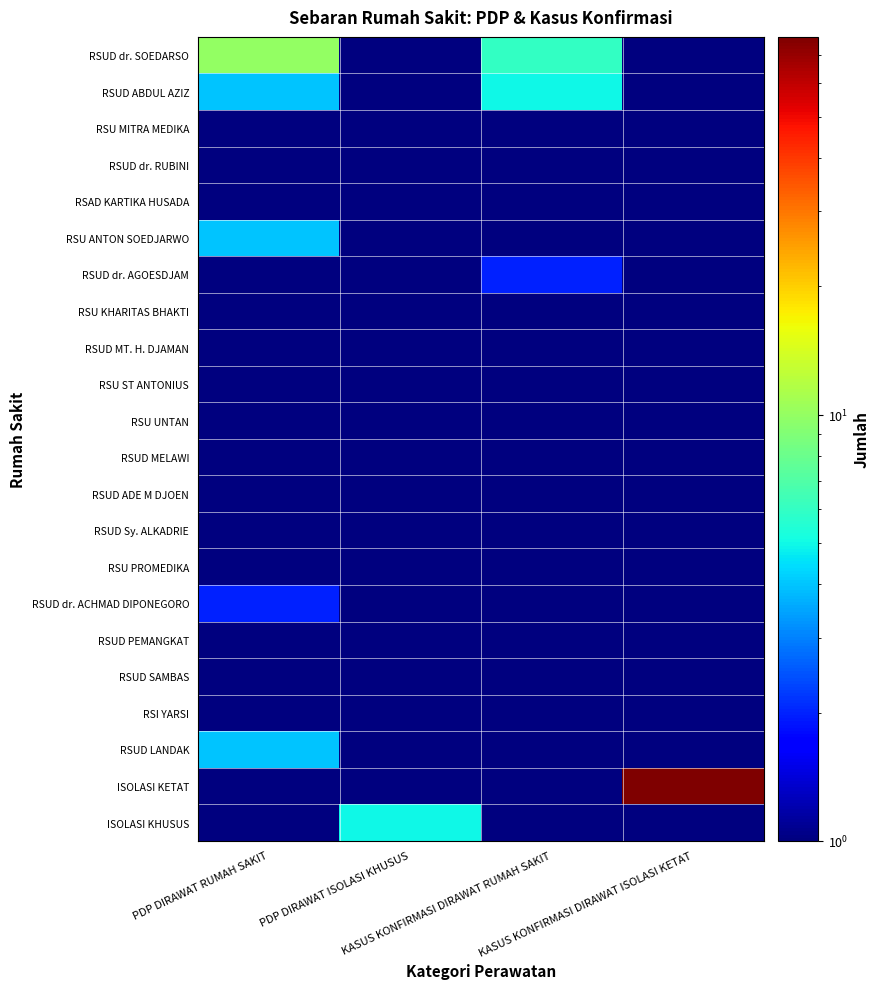

Count the number of categories in the chart.

4